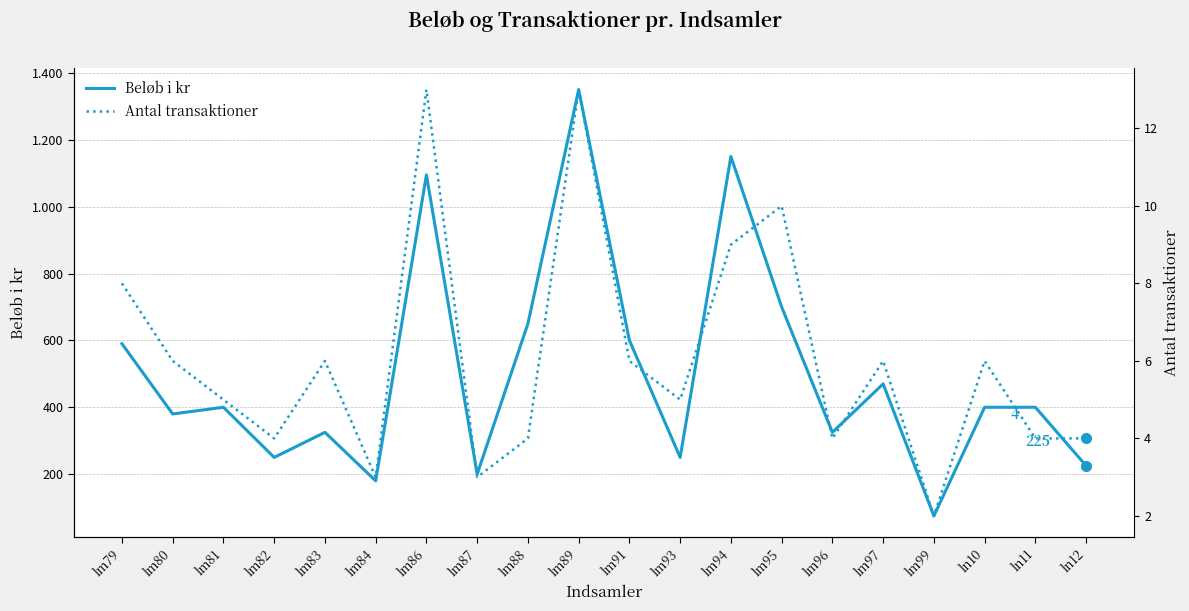

What is the difference between the highest and lowest values at lm83?

319